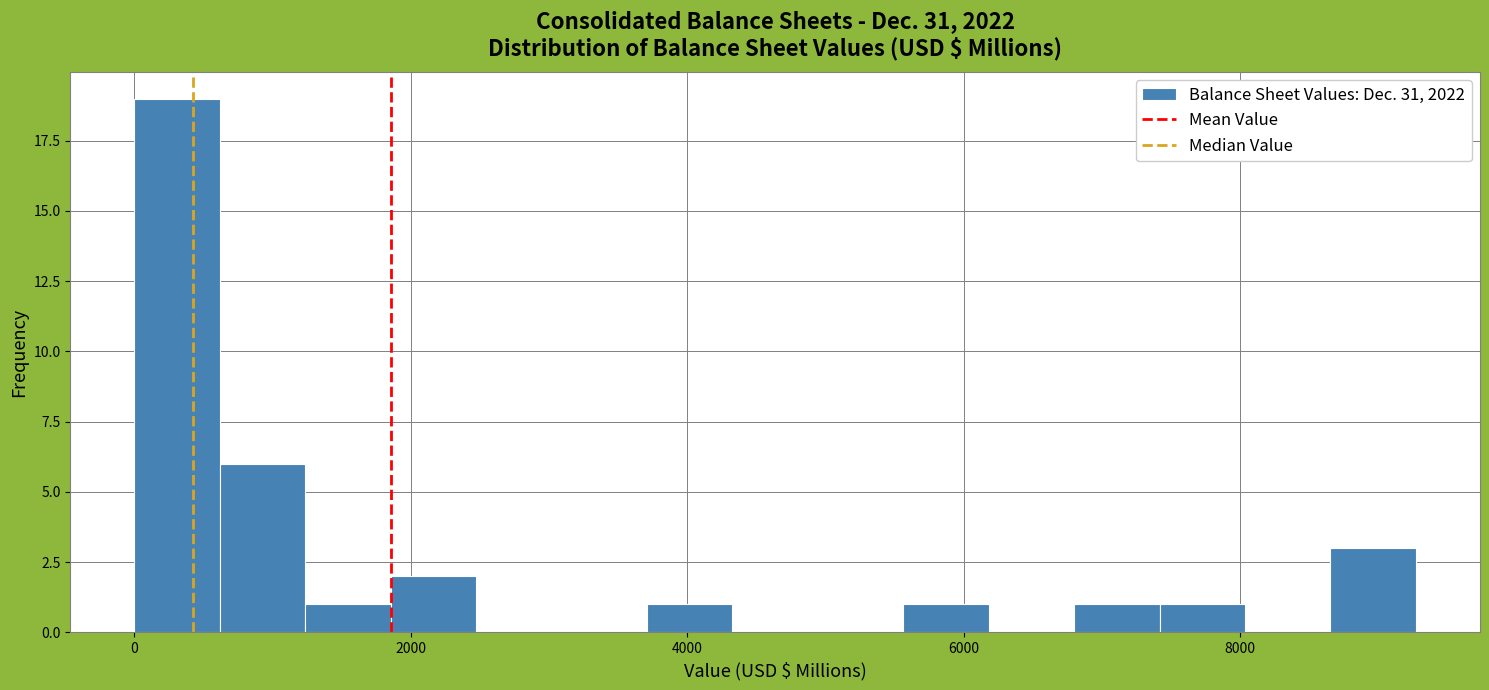

Around what value on the x-axis is the tallest bar? Give the approximate position of its centre, as read against the axis.

400